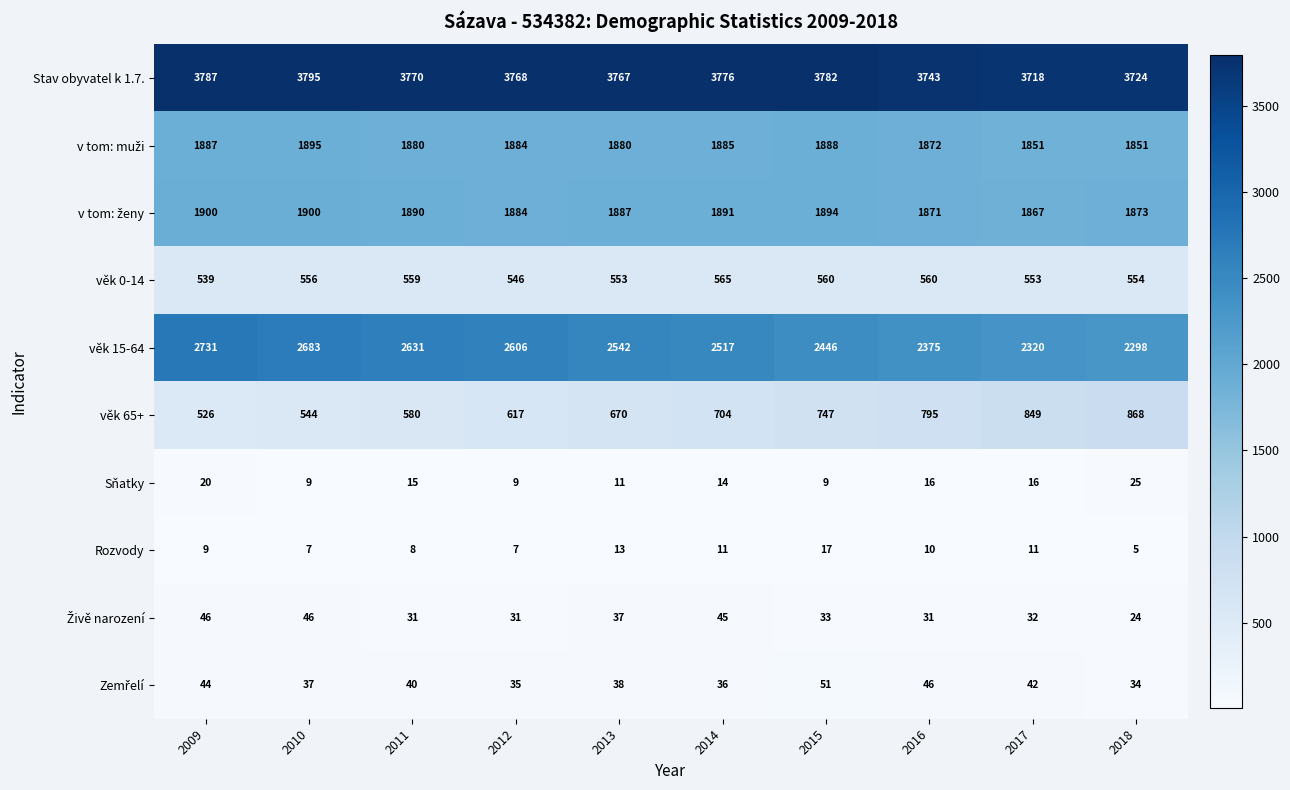

What is the difference between the maximum and minimum values in the věk 15-64 series?

433